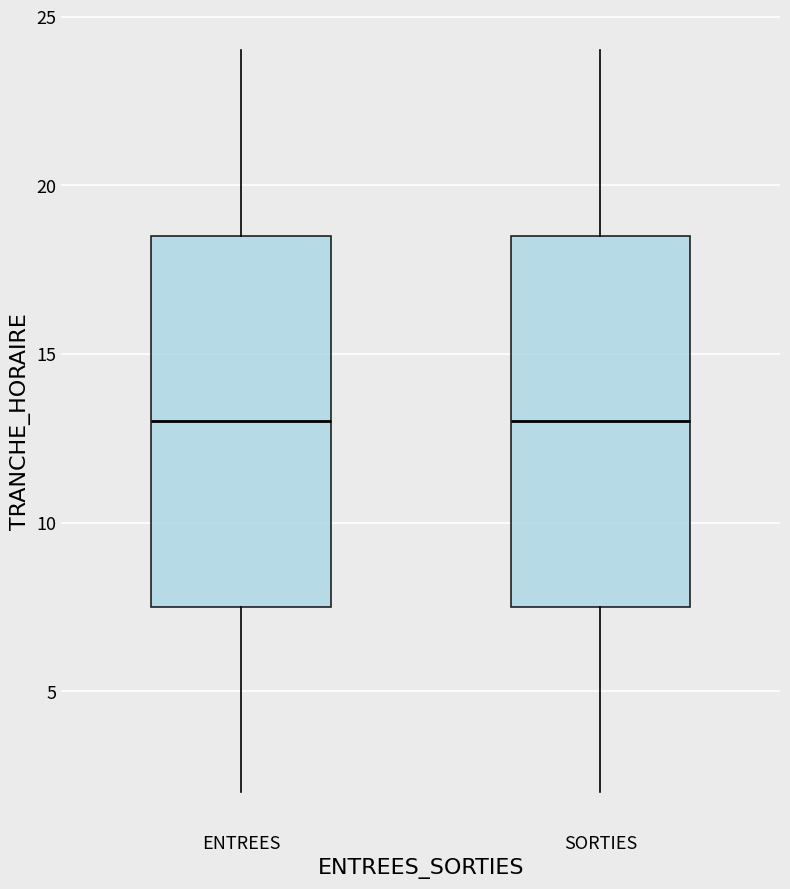

Reading left to right, transcribe this box plot: for each box, give where its median line is, the range the box spans, and where its two whiskers end, as read against the y-axis. The values are not printed on the chart, so give them approximately, as read against the axis.

ENTREES: median 13.0, box 7.5 to 18.5, whiskers 2.0 to 24.0
SORTIES: median 13.0, box 7.5 to 18.5, whiskers 2.0 to 24.0